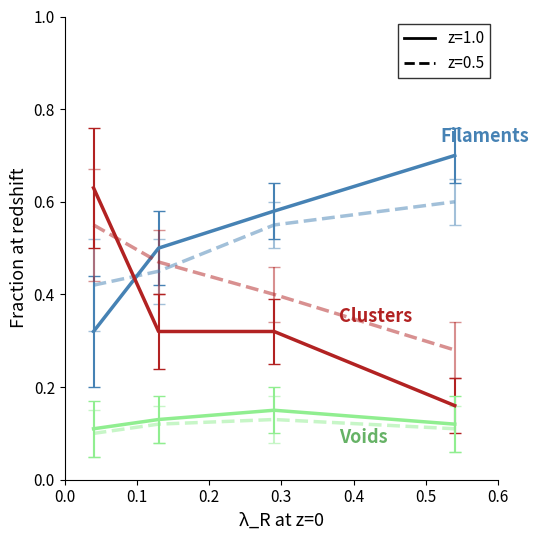

What is the greatest value displayed?

0.7